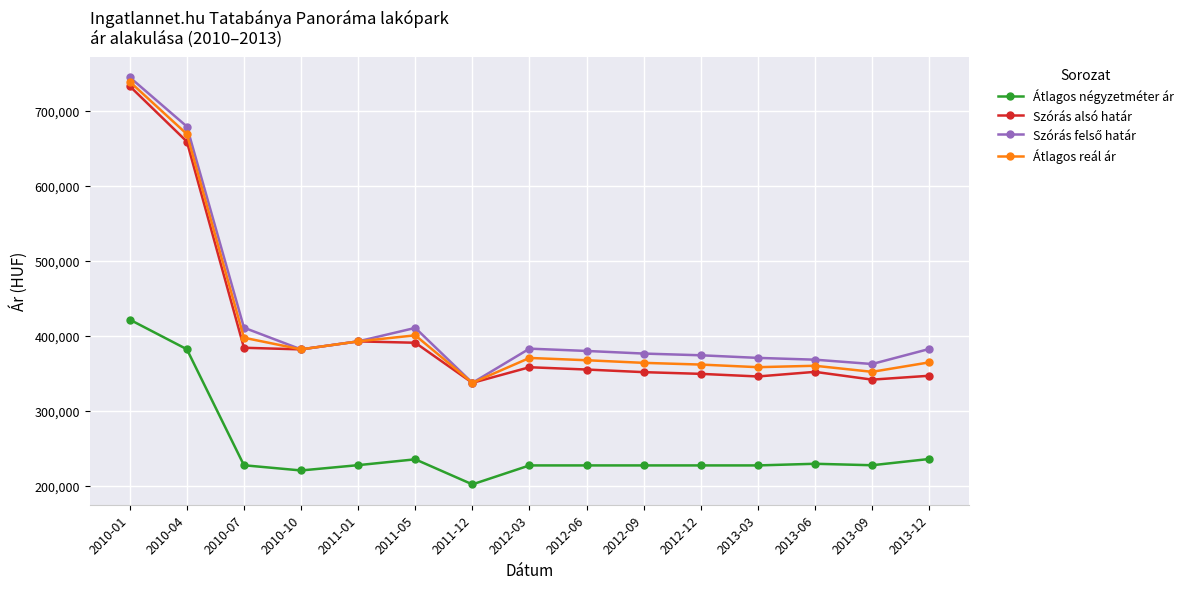

Does the chart have visible grid lines?

Yes